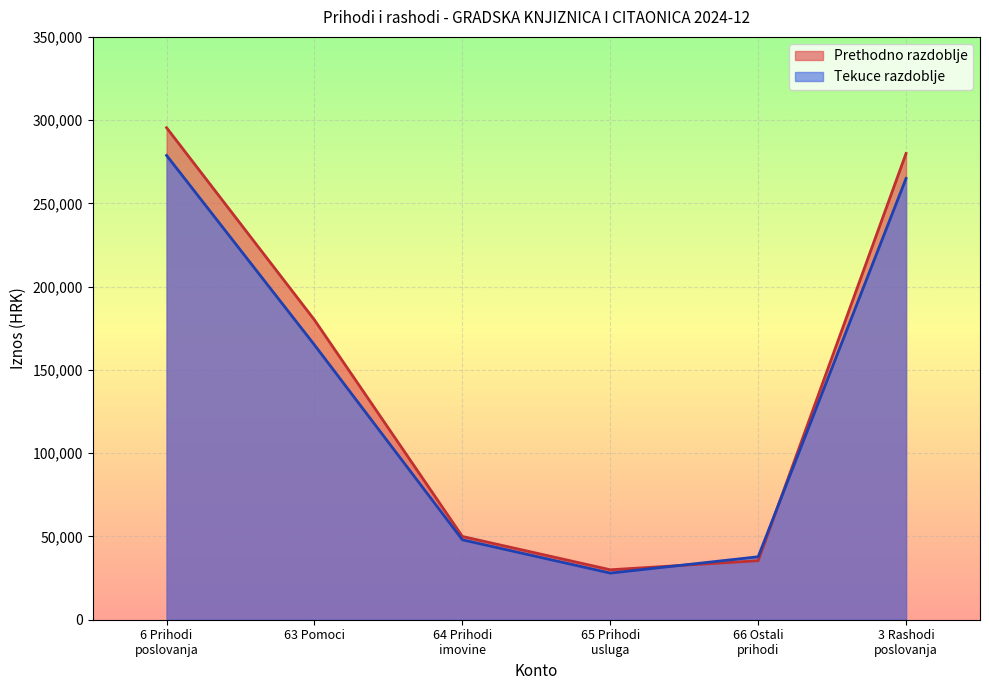

List the series in order of their peak value, highest first.

Prethodno razdoblje, Tekuce razdoblje